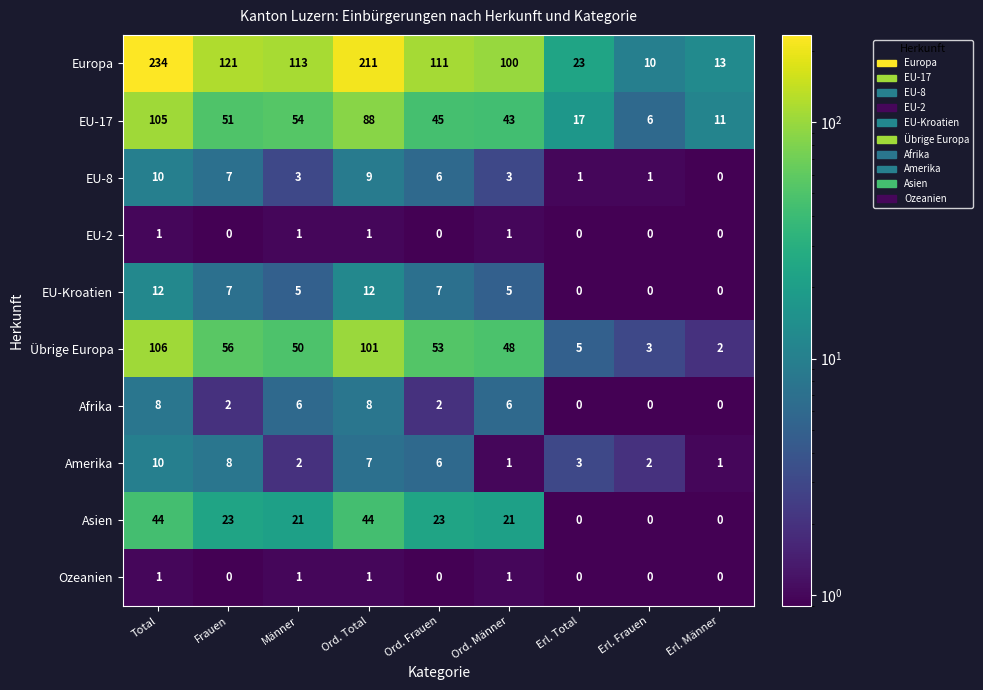

What is the sum of all EU-Kroatien values?

48